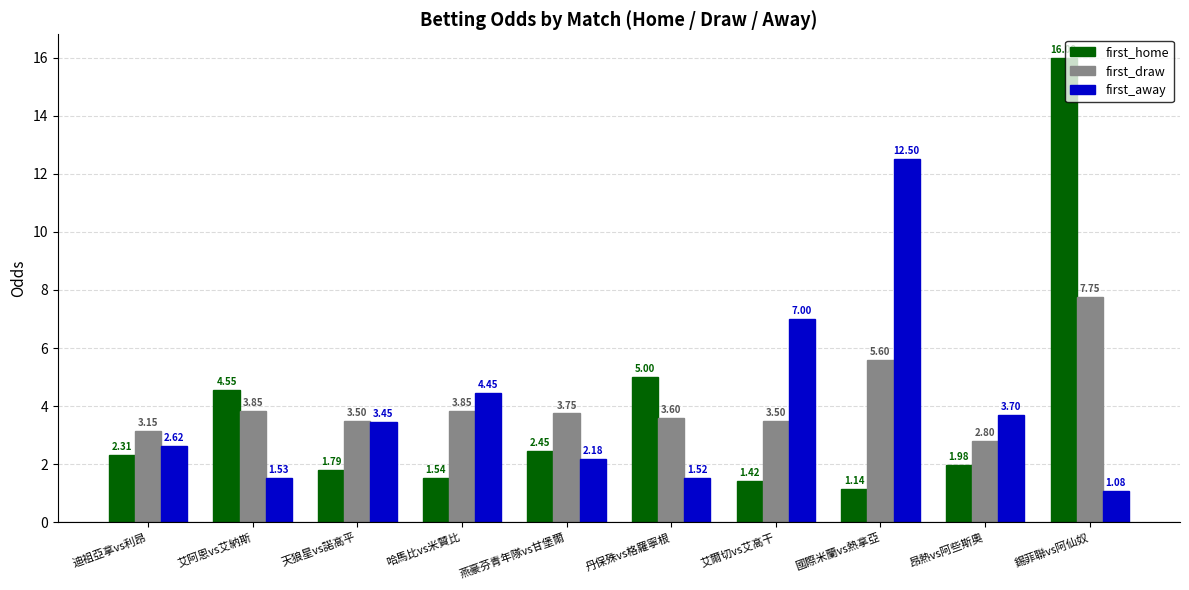

What is the label of the 7th bar from the right?

哈馬比vs米贊比